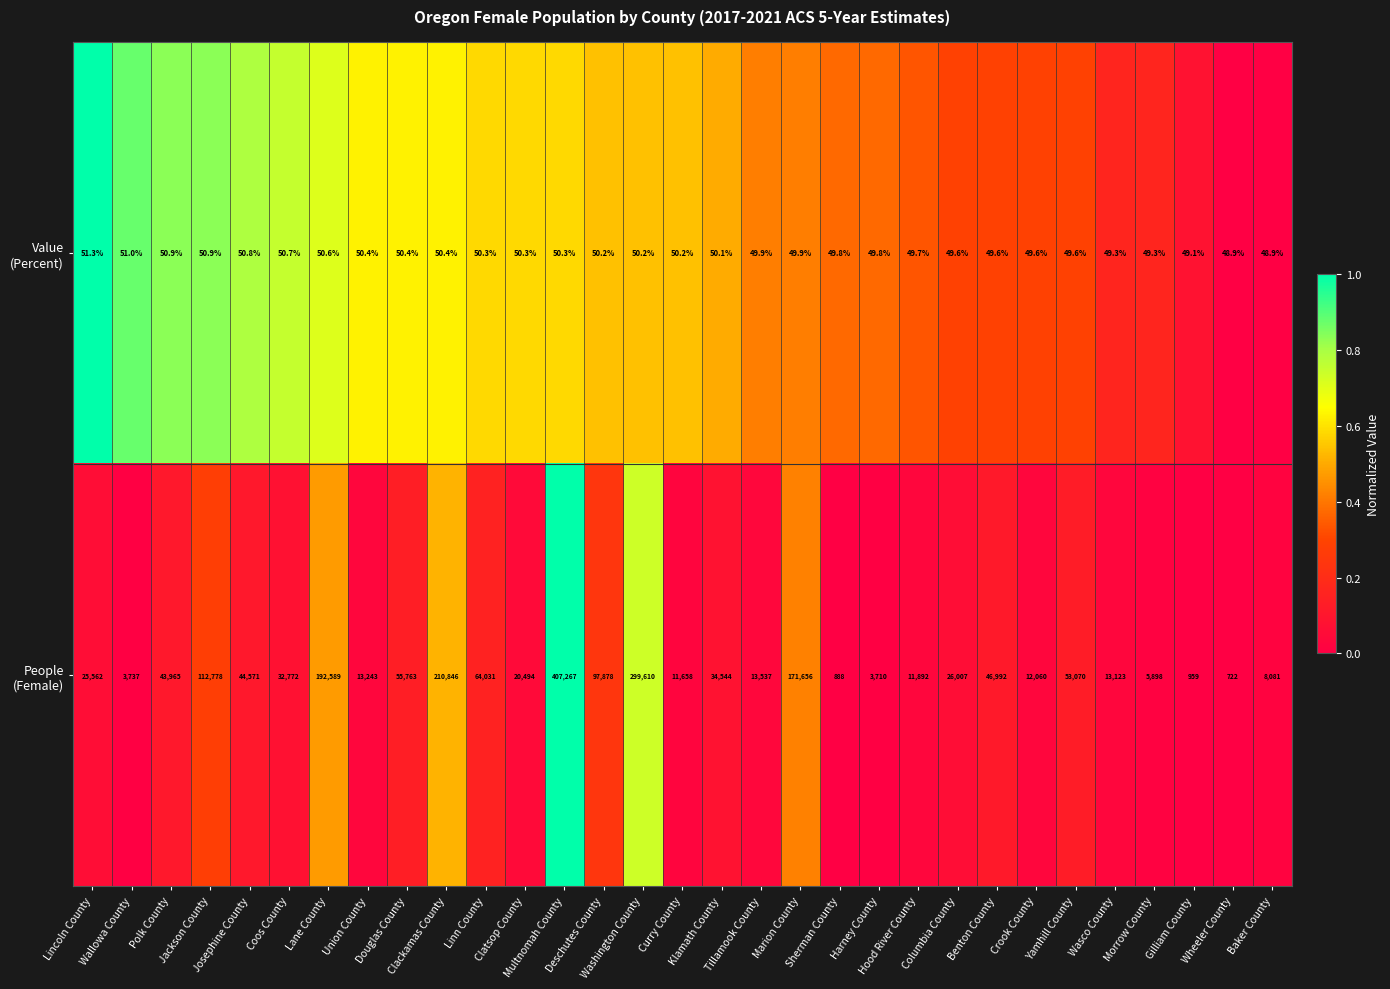

At how many categories does at least one series exceed 77376?

7